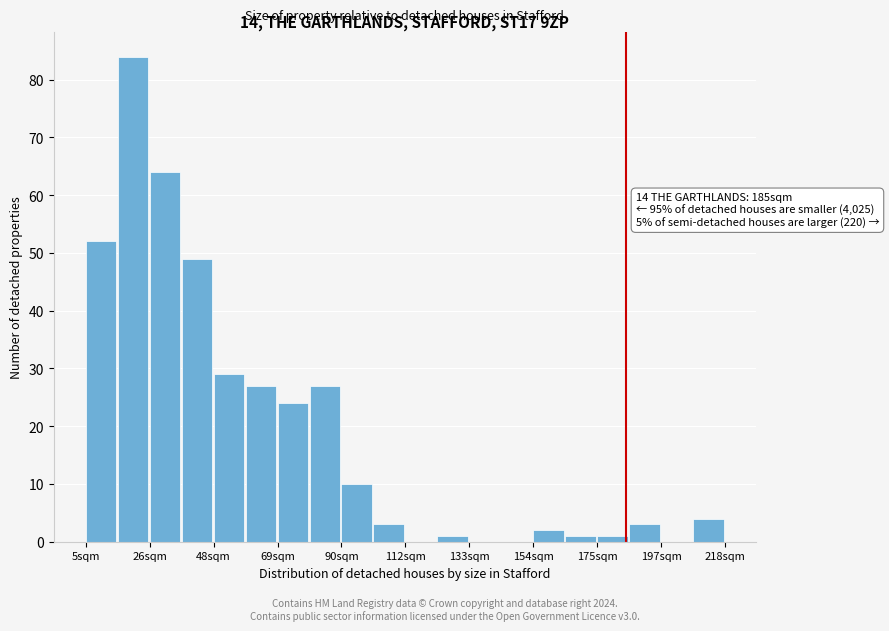

Read against the x-axis, roughly where is the centre of the tallest bar?

20